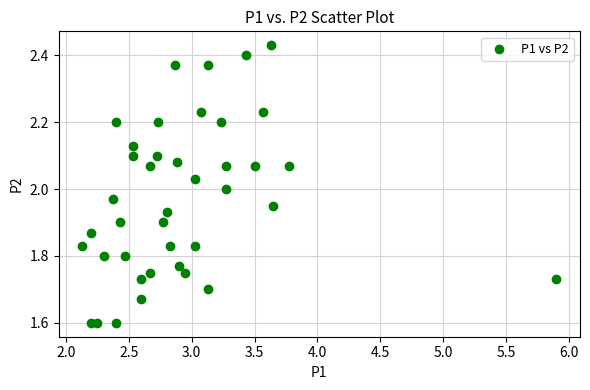

What is the range of X values (max minus min)?

3.8